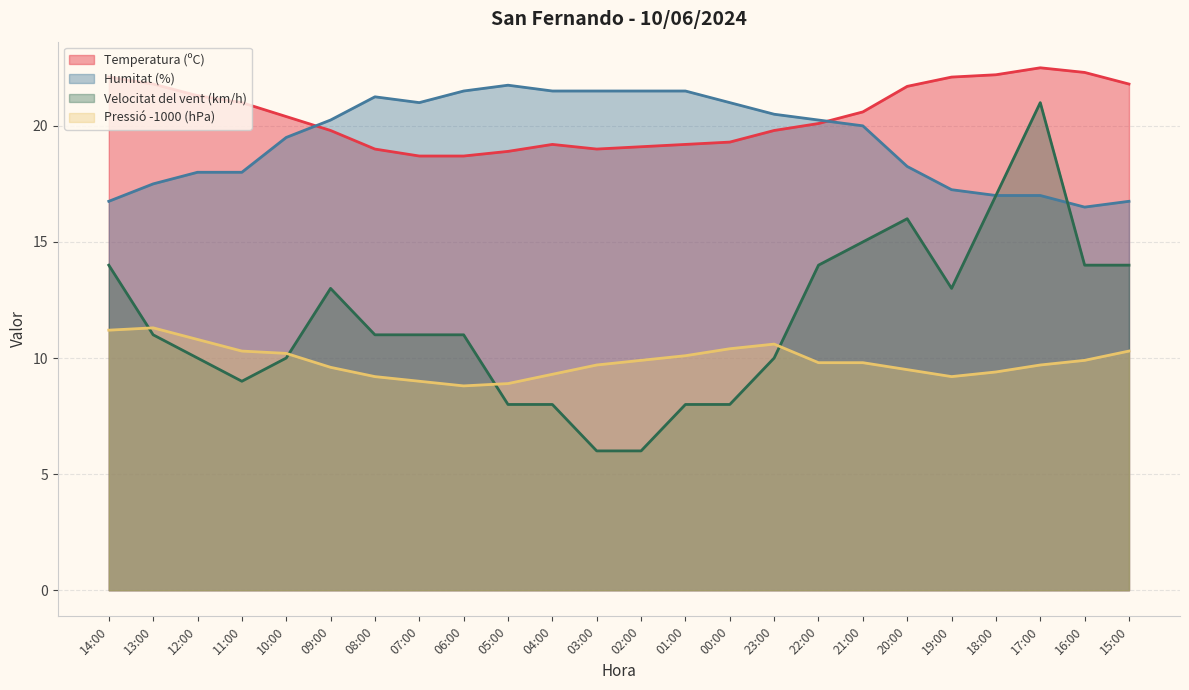

True or false: Pressió (hPa) has more than 2 interior local peaks.

False